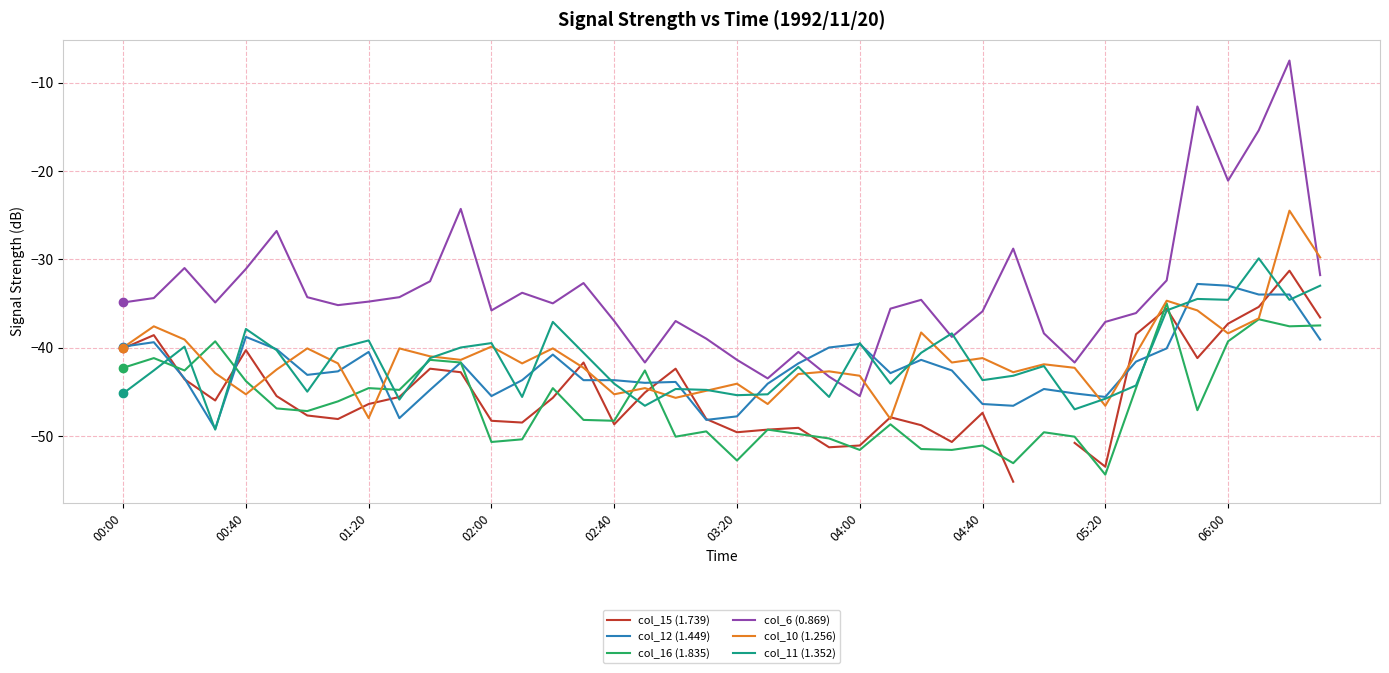

What is the sum of all col_12 (1.449) values?

-1688.6